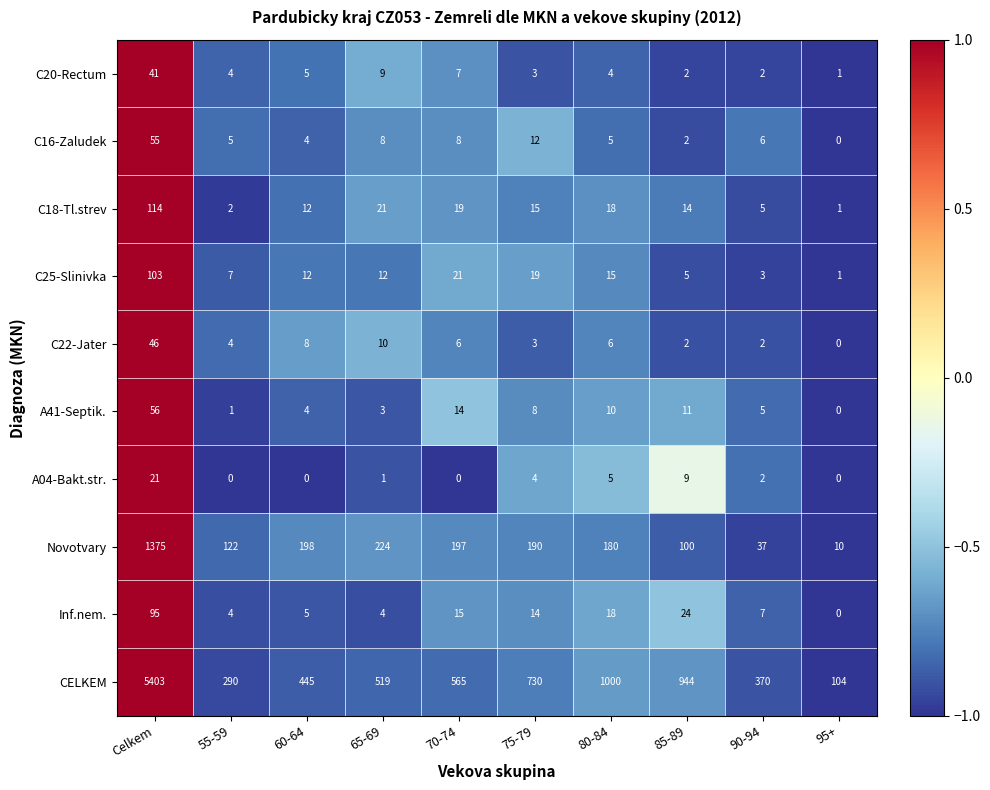

What is the highest value of the CELKEM series?

5403